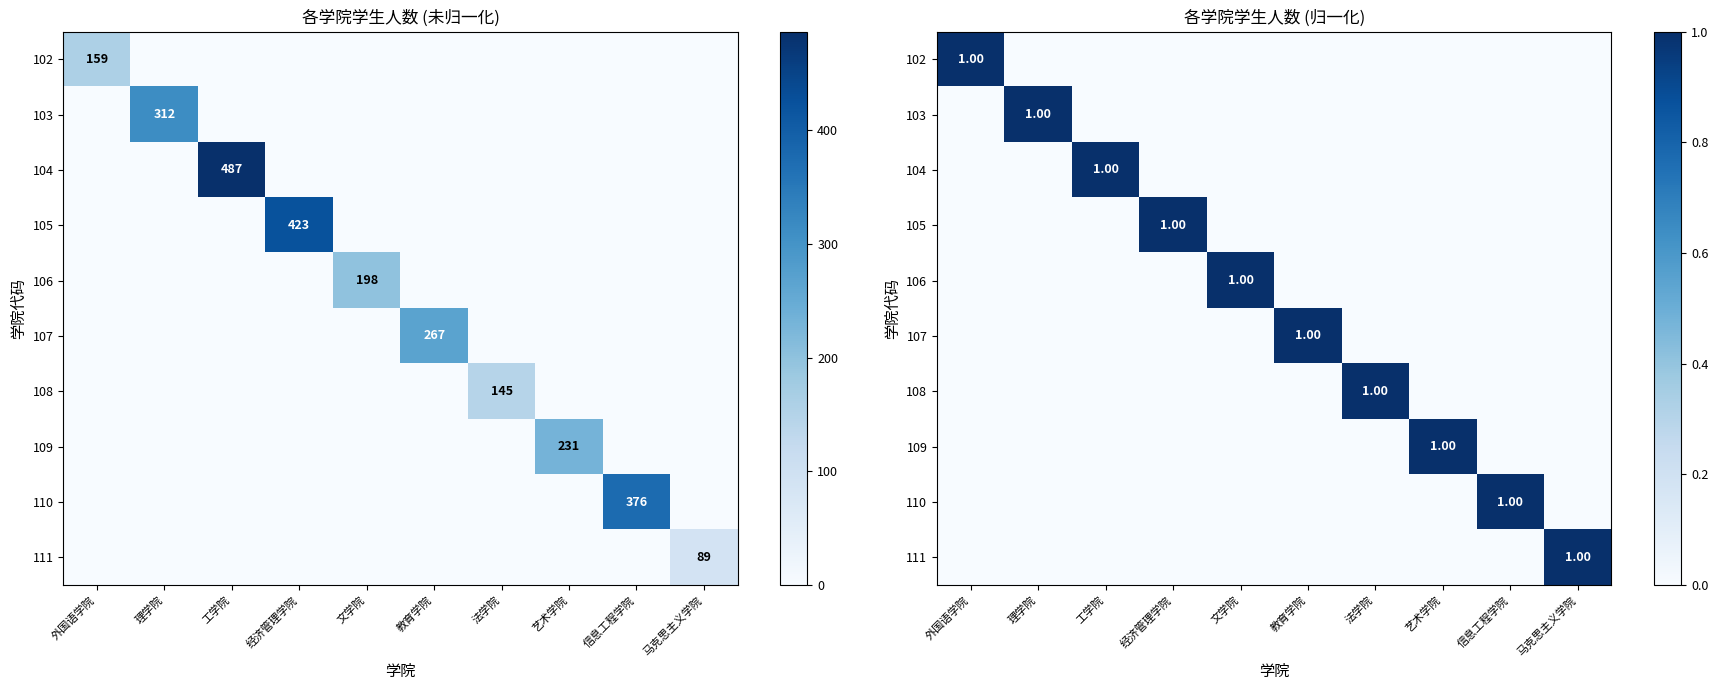

Between 教育学院 and 艺术学院, which series saw the biggest shift?

107